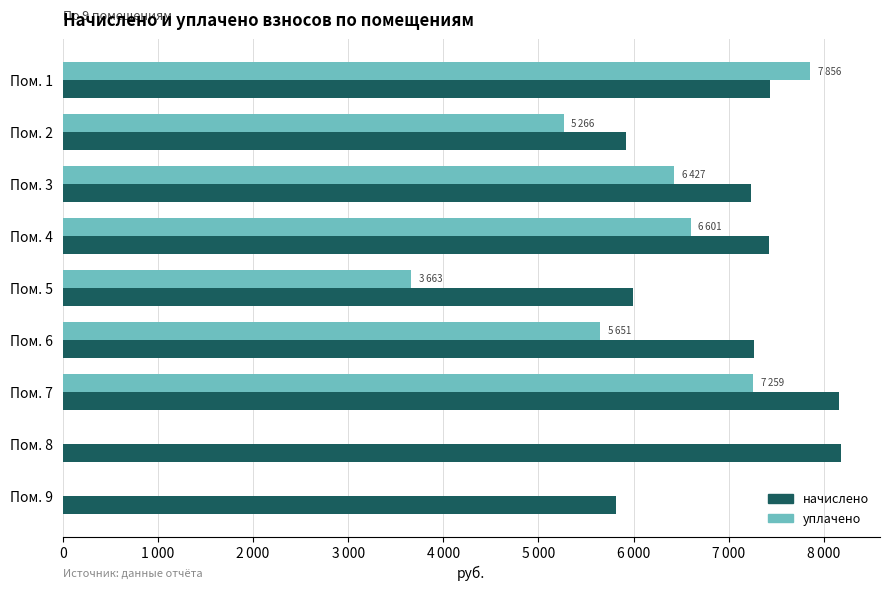

Which series has the largest total across all categories?

начислено